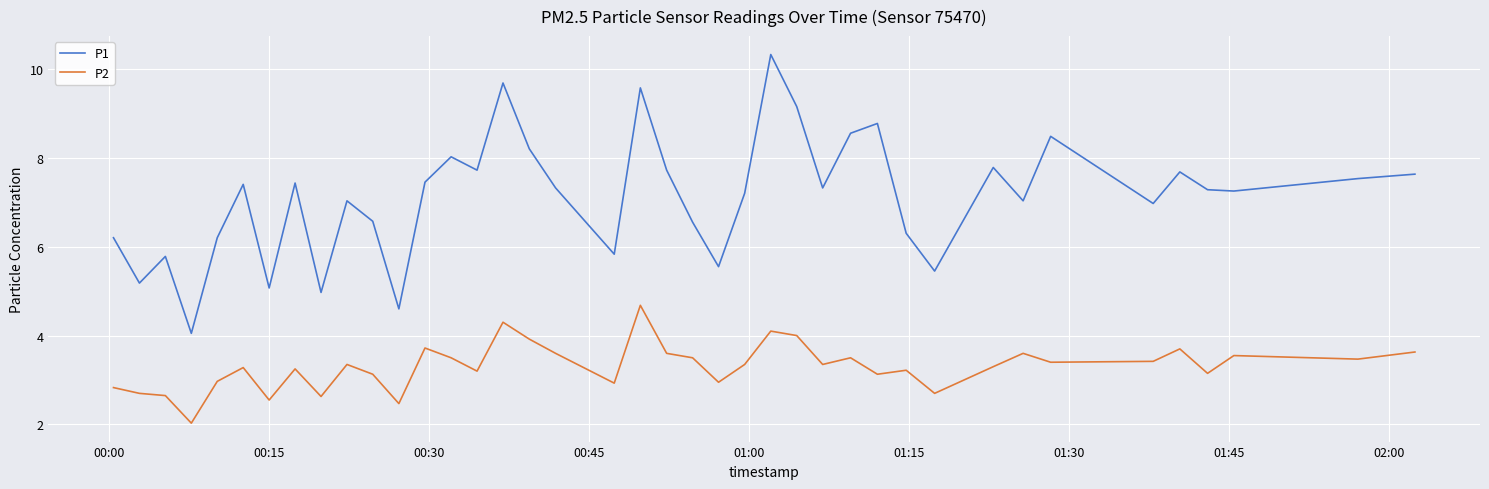

What is the lowest value of the P2 series?

2.0